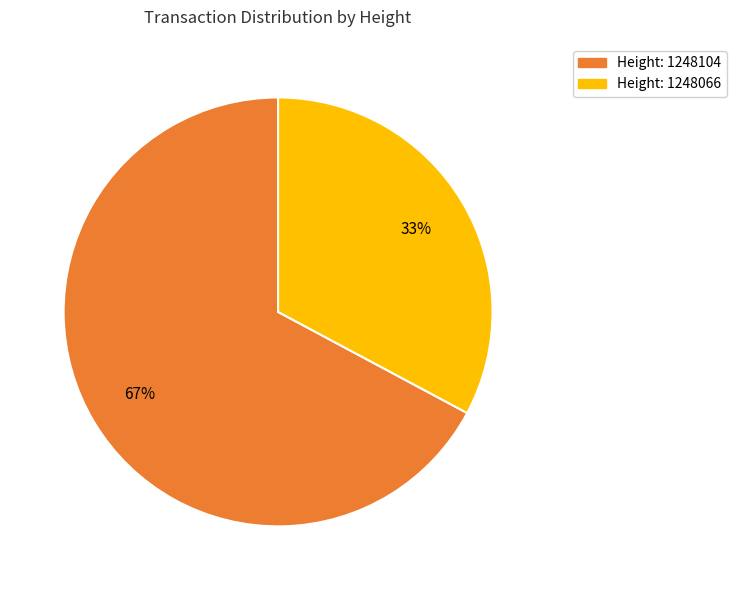

To the nearest percent, what is the average slice percentage?

50%